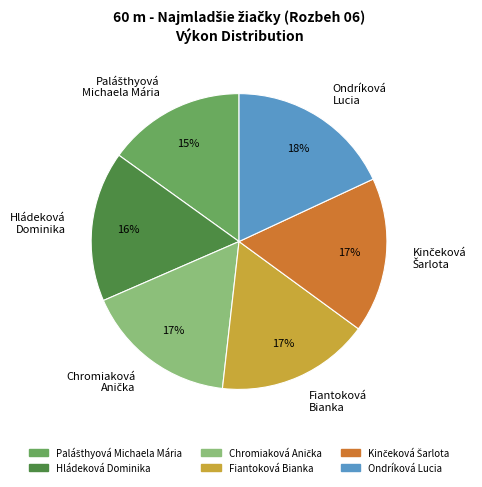

To the nearest percent, what is the average slice percentage?

17%